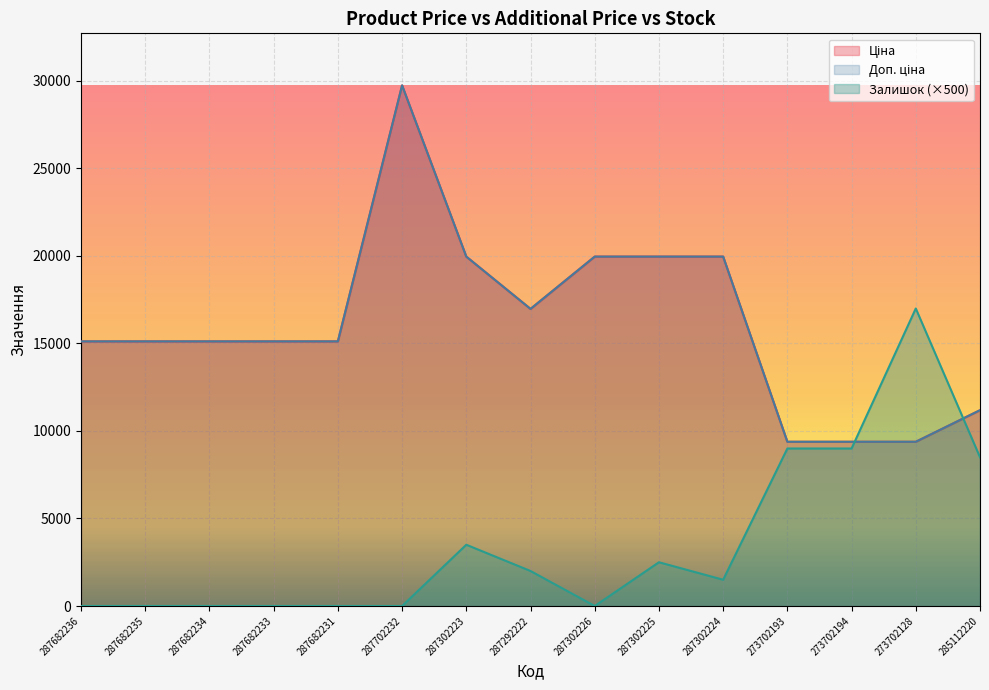

Rank the series by their maximum value, from highest to lowest.

Ціна, Доп. ціна, Залишок